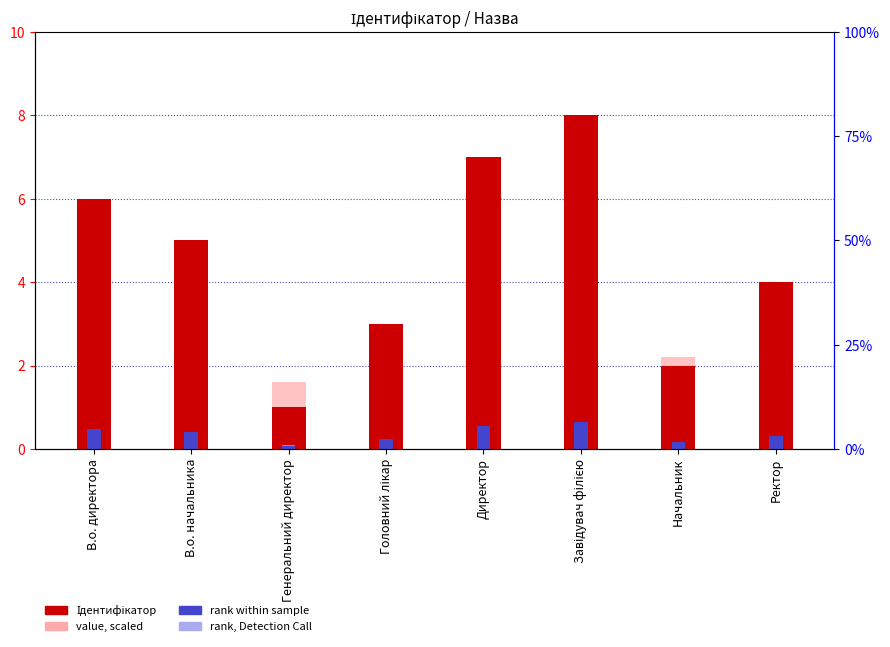

Reading right to left, what are all the values shown in this chart?

Ідентифікатор: 4.0	2.0	8.0	7.0	3.0	1.0	5.0	6.0
value, scaled: 3.4	2.2	5.8	5.2	2.8	1.6	4.0	4.6
rank within sample: 0.3	0.2	0.6	0.6	0.2	0.1	0.4	0.5
rank, Detection Call: 0.2	0.1	0.4	0.3	0.2	0.1	0.2	0.3